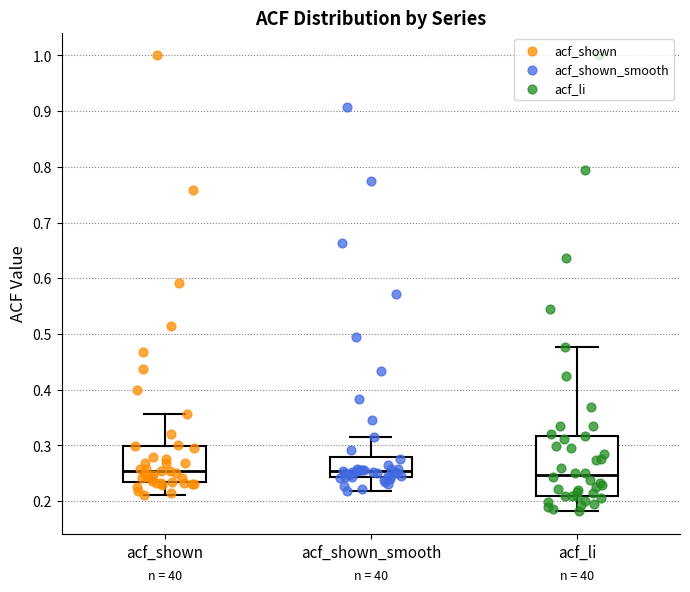

Which box is the tallest, from its lower edge to its upper edge?

acf_li